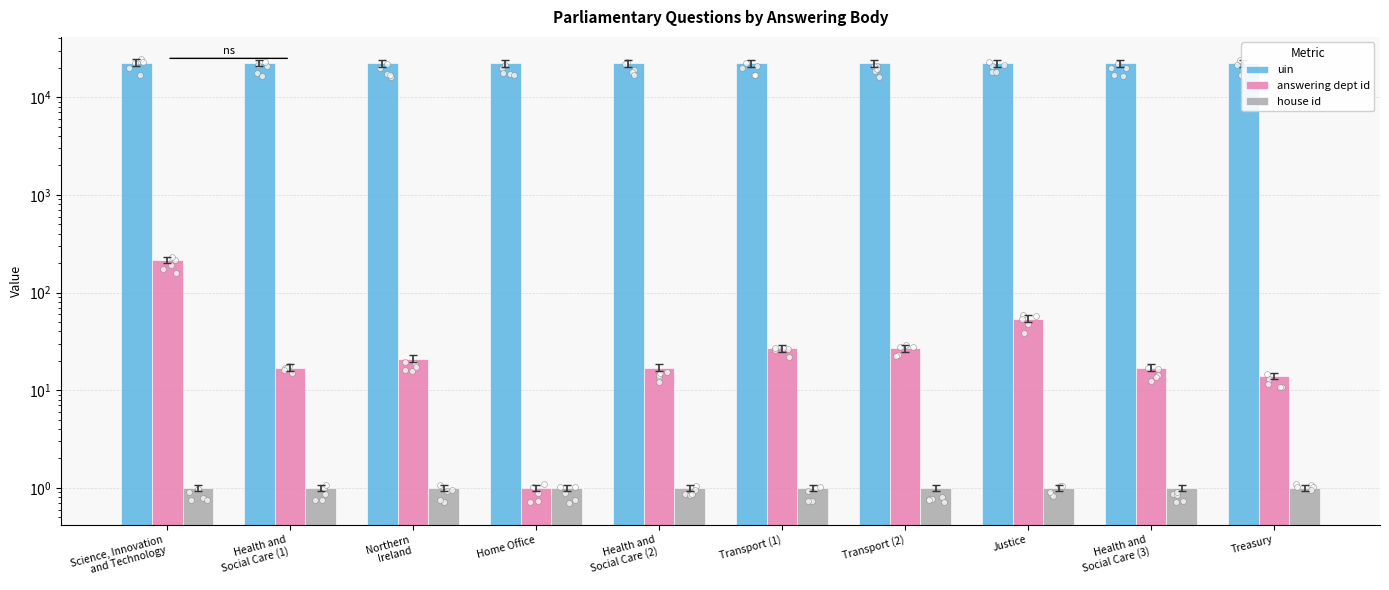

At how many categories does at least one series exceed 17527?

10